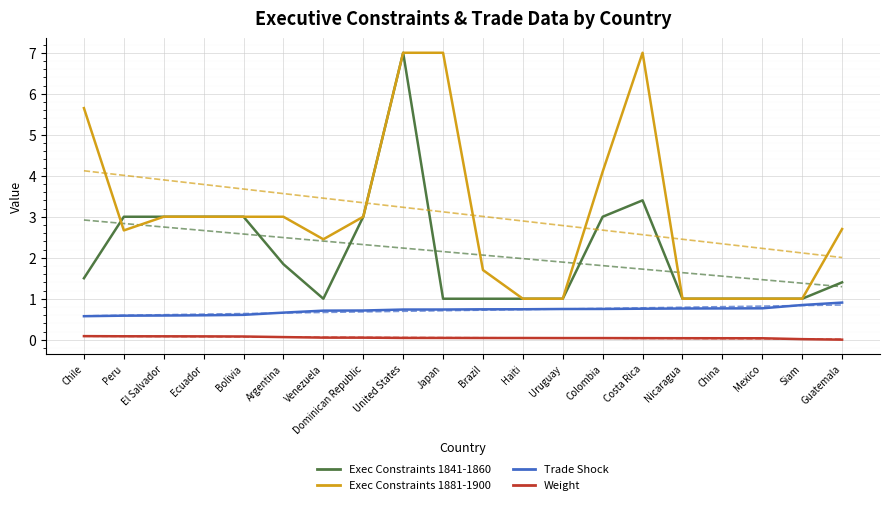

Reading left to right, what are all the values shown in this chart?

Exec Constraints 1841-1860: 1.5	3.0	3.0	3.0	3.0	1.8	1.0	3.0	7.0	1.0	1.0	1.0	1.0	3.0	3.4	1.0	1.0	1.0	1.0	1.4
Exec Constraints 1881-1900: 5.7	2.7	3.0	3.0	3.0	3.0	2.5	3.0	7.0	7.0	1.7	1.0	1.0	4.1	7.0	1.0	1.0	1.0	1.0	2.7
Trade Shock: 0.6	0.6	0.6	0.6	0.6	0.7	0.7	0.7	0.7	0.7	0.7	0.7	0.7	0.8	0.8	0.8	0.8	0.8	0.8	0.9
Weight: 0.1	0.1	0.1	0.1	0.1	0.1	0.1	0.1	0.0	0.0	0.0	0.0	0.0	0.0	0.0	0.0	0.0	0.0	0.0	0.0